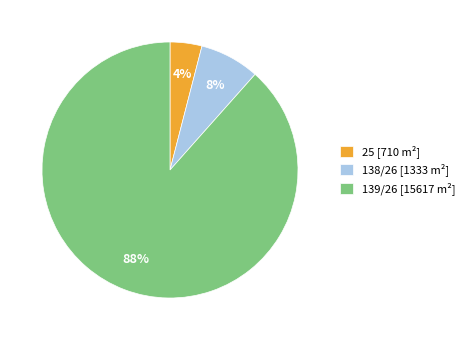

Is it true that 139/26 is 77% of the pie?

False